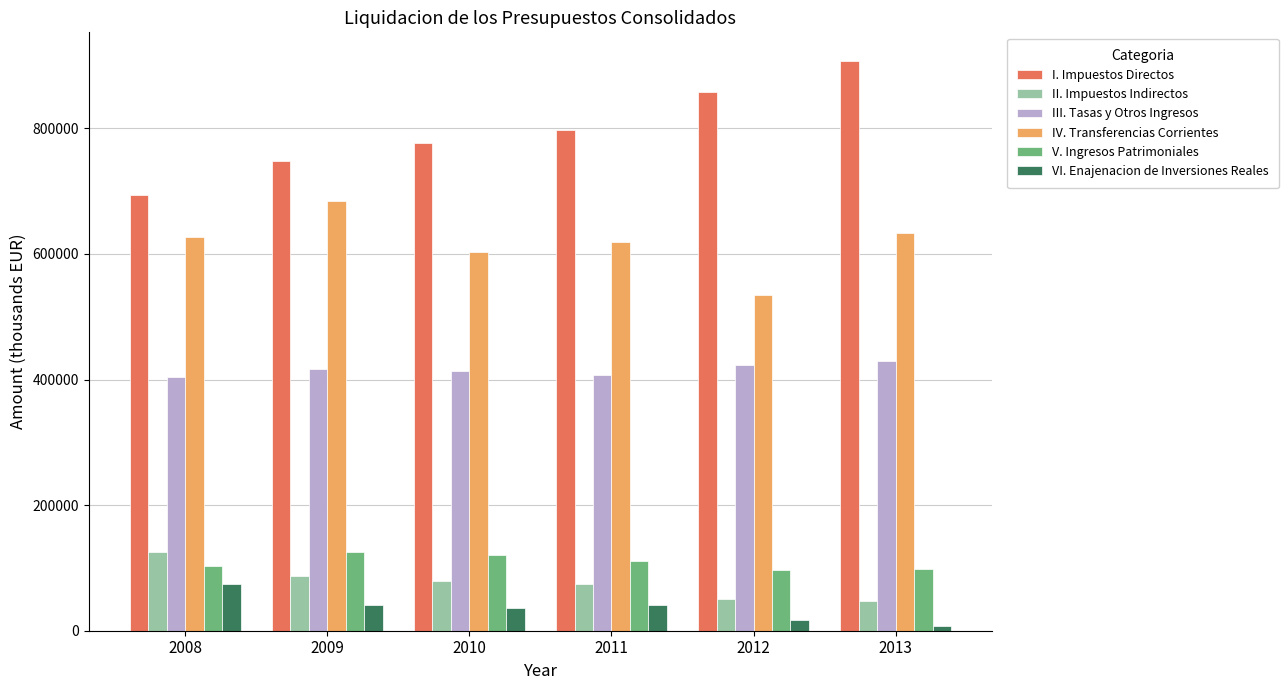

The value of III. Tasas y Otros Ingresos at 2011 is 227285.0. True or false?

False